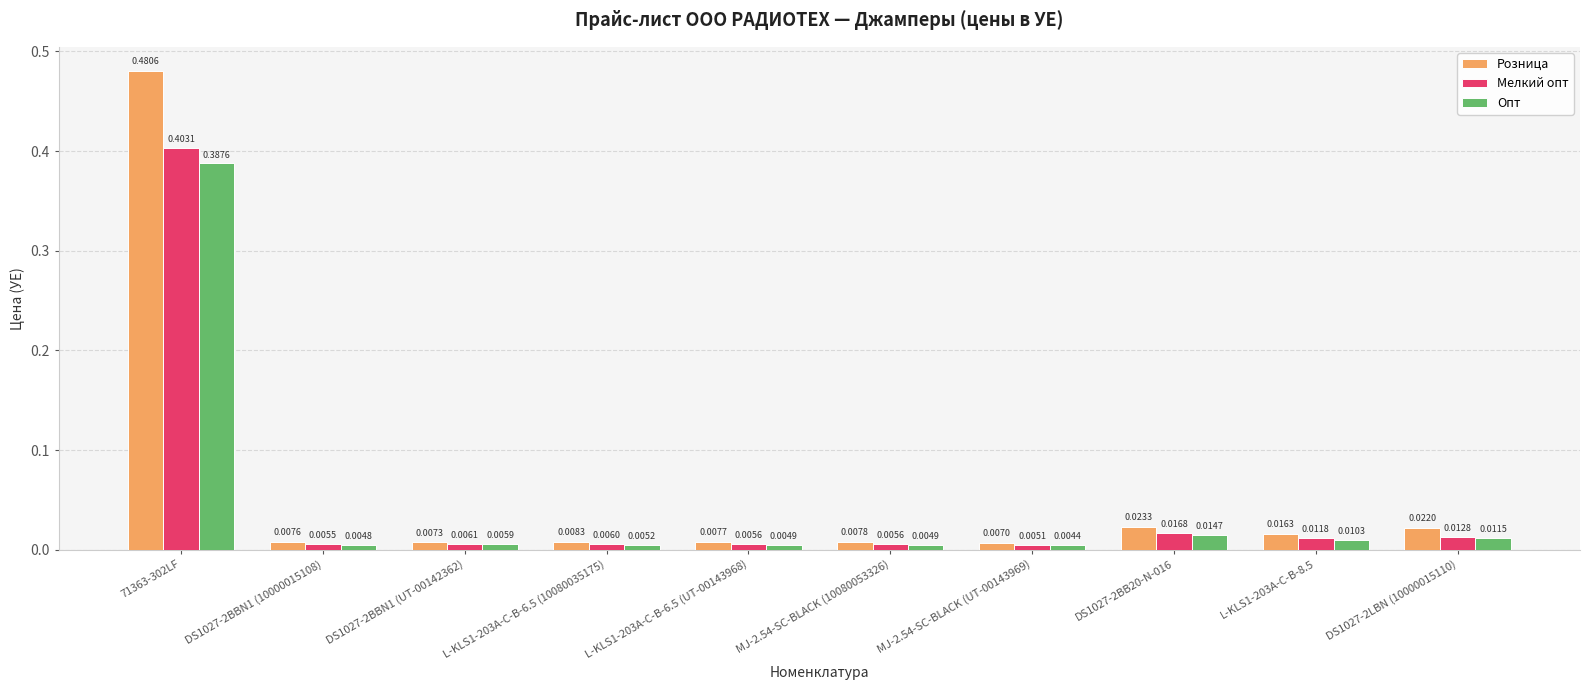

List the series in order of their peak value, highest first.

Розница, Мелкий опт, Опт